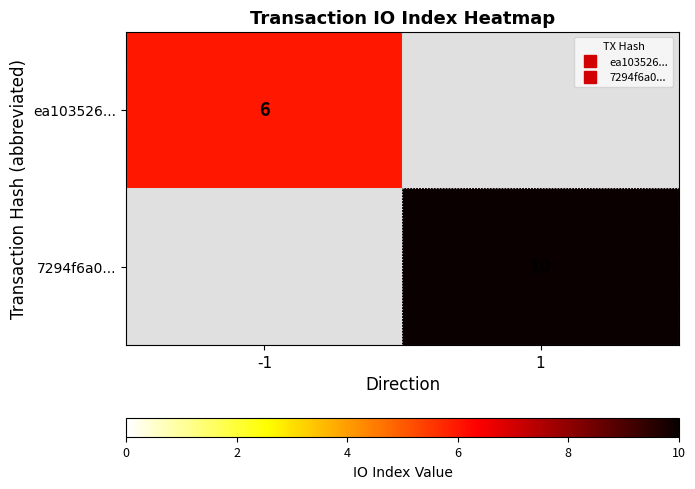

How many values in 7294f6a0... are above zero?

1